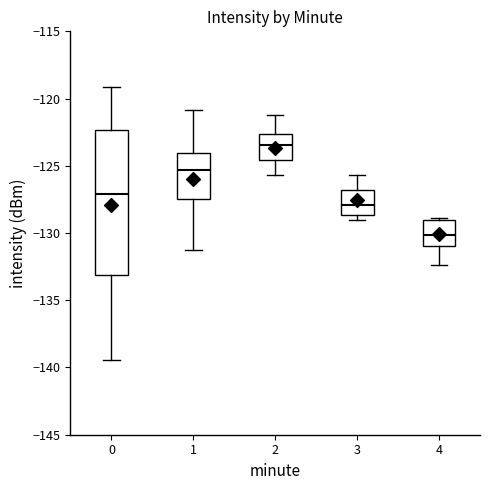

Where is the upper edge of the box at x = 4 on the y-axis? The values are not printed on the chart, so give them approximately, as read against the axis.

-129.0